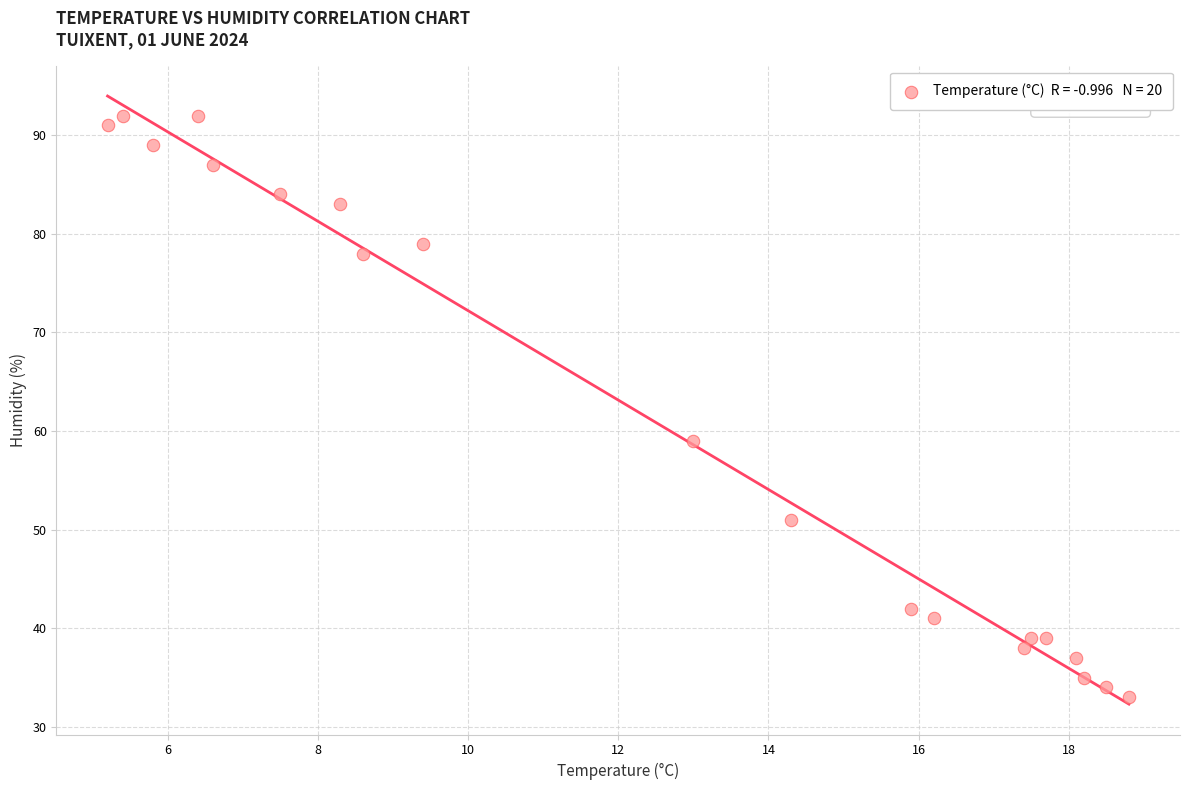

What is the range of Y values (max minus min)?

59